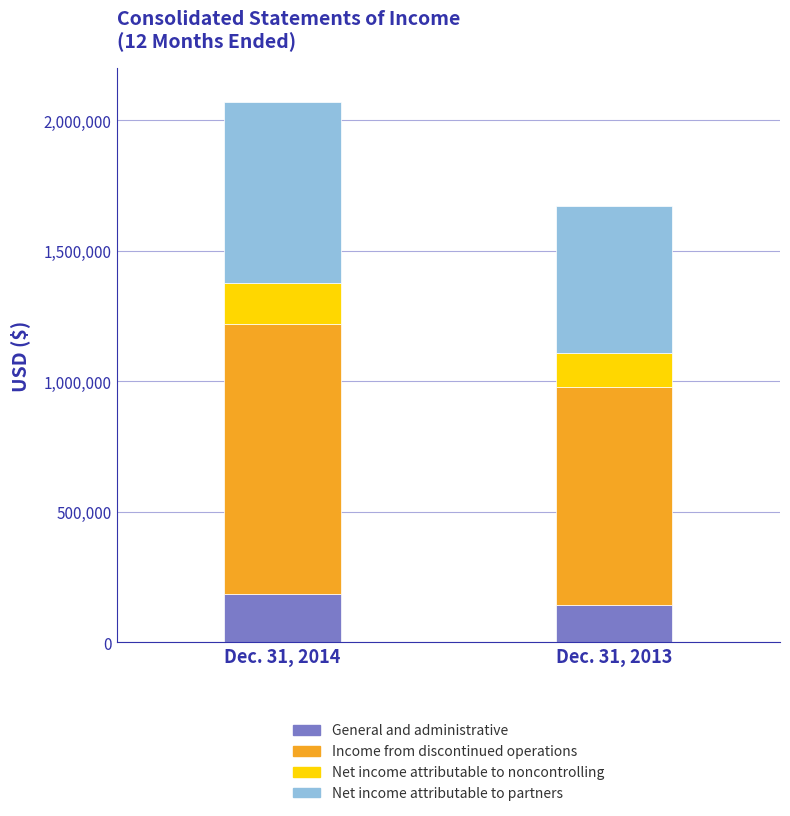

Count the number of categories in the chart.

2